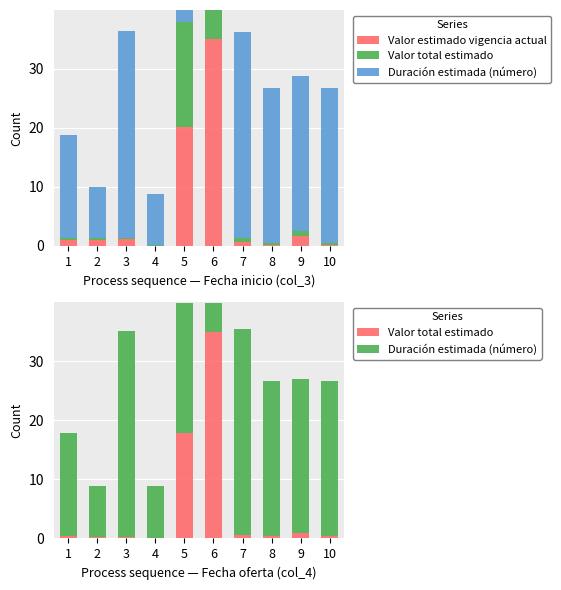

What value does the Valor total estimado series have at 8?

0.4